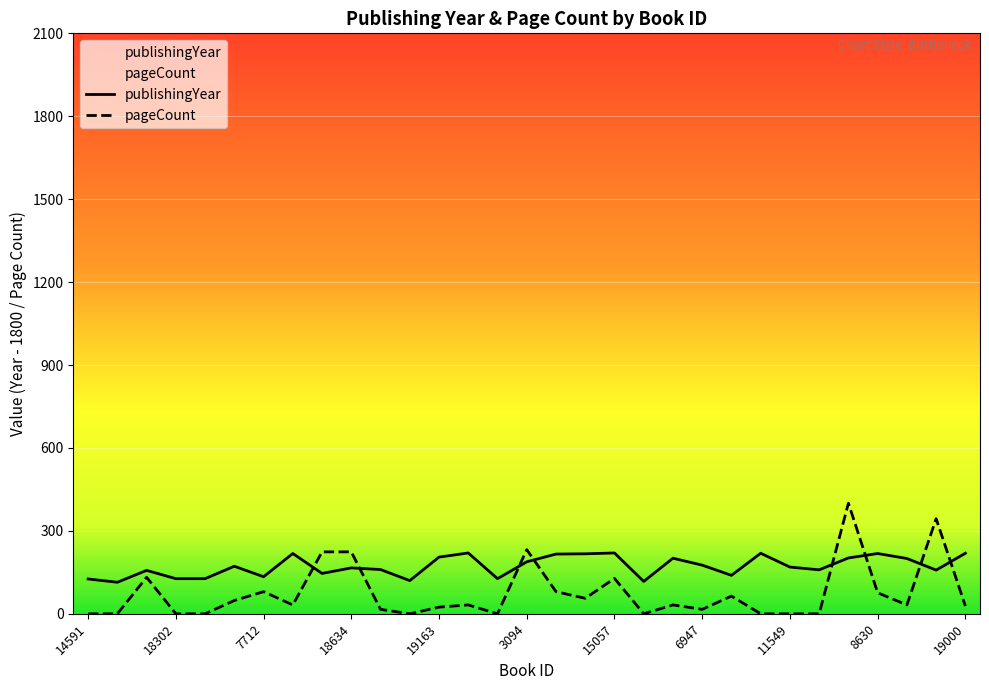

The publishingYear series shows 201 at 19198. True or false?

True